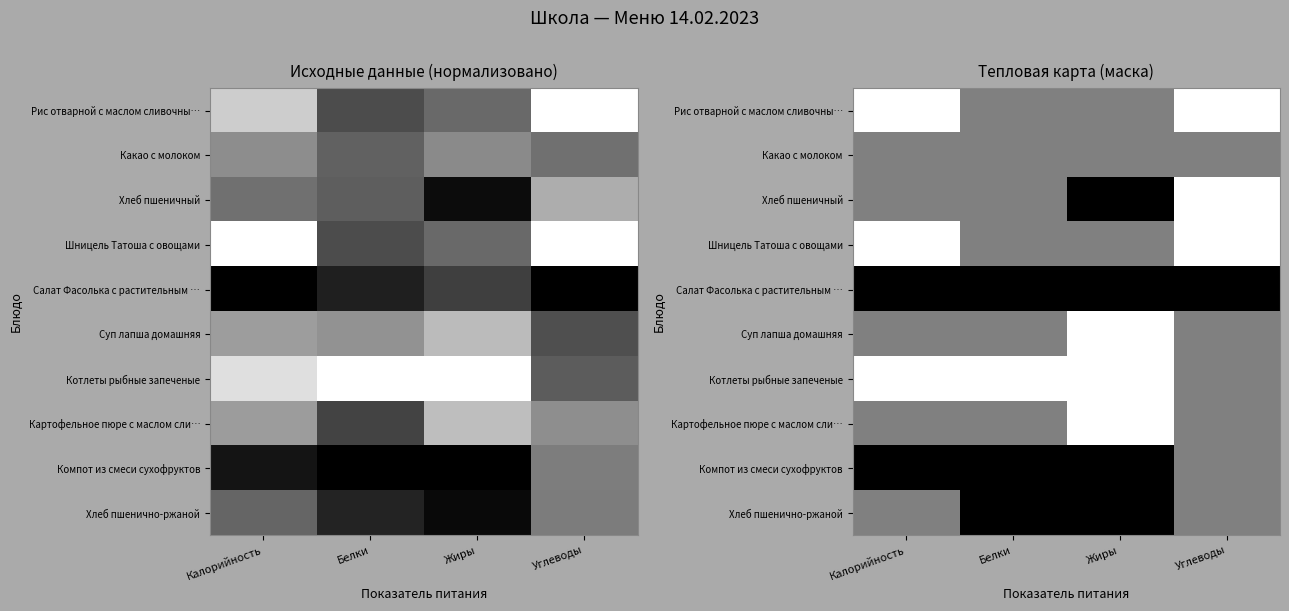

What is the difference between the highest and lowest values at Углеводы?

1.0